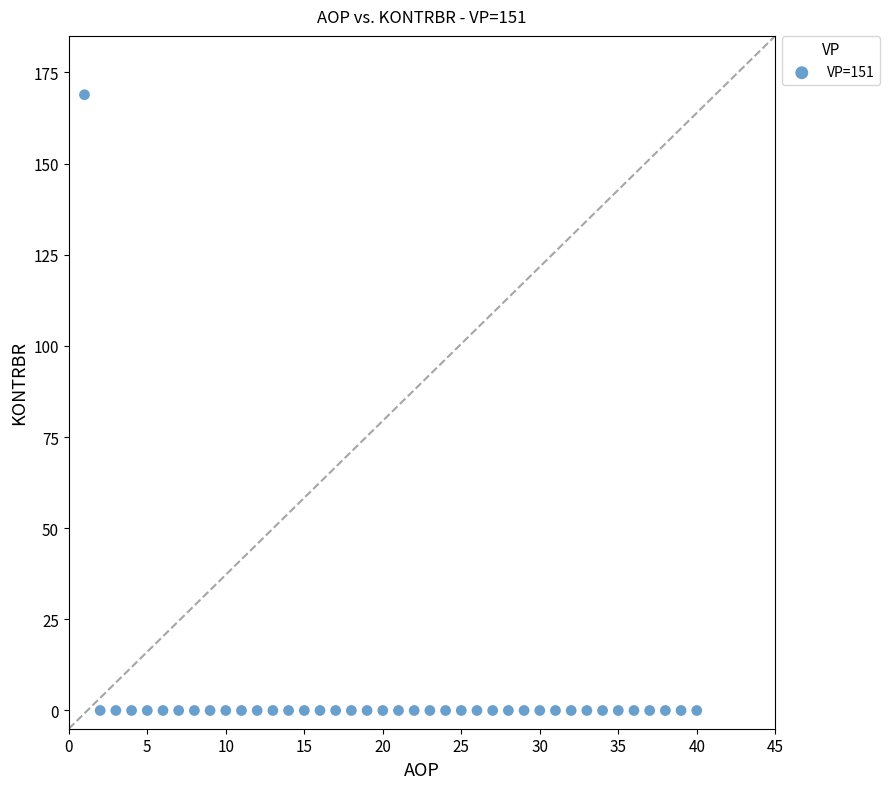

What is the range of Y values (max minus min)?

168.9